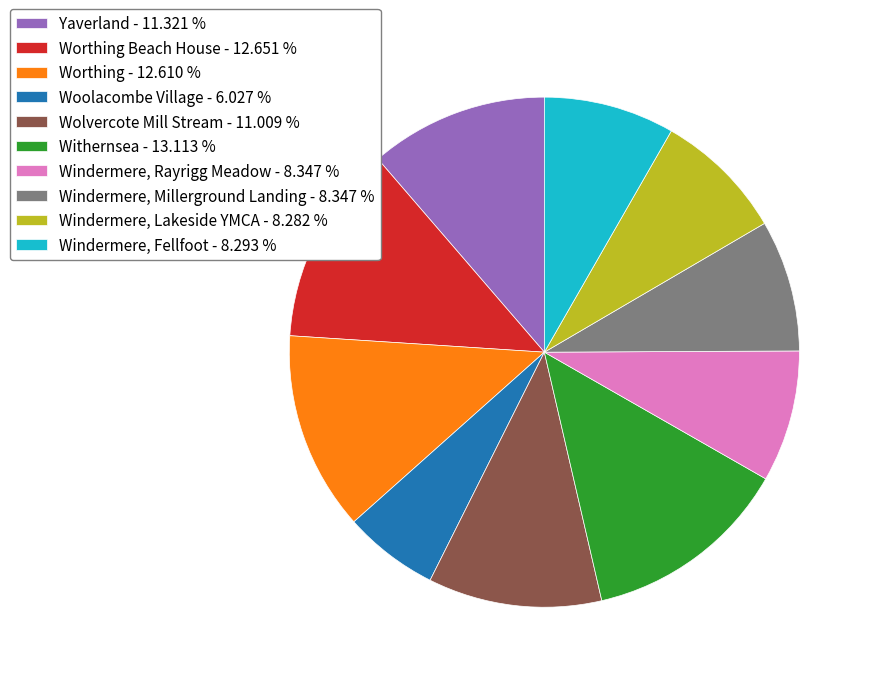

Is there any slice that represents more than half of the pie?

No